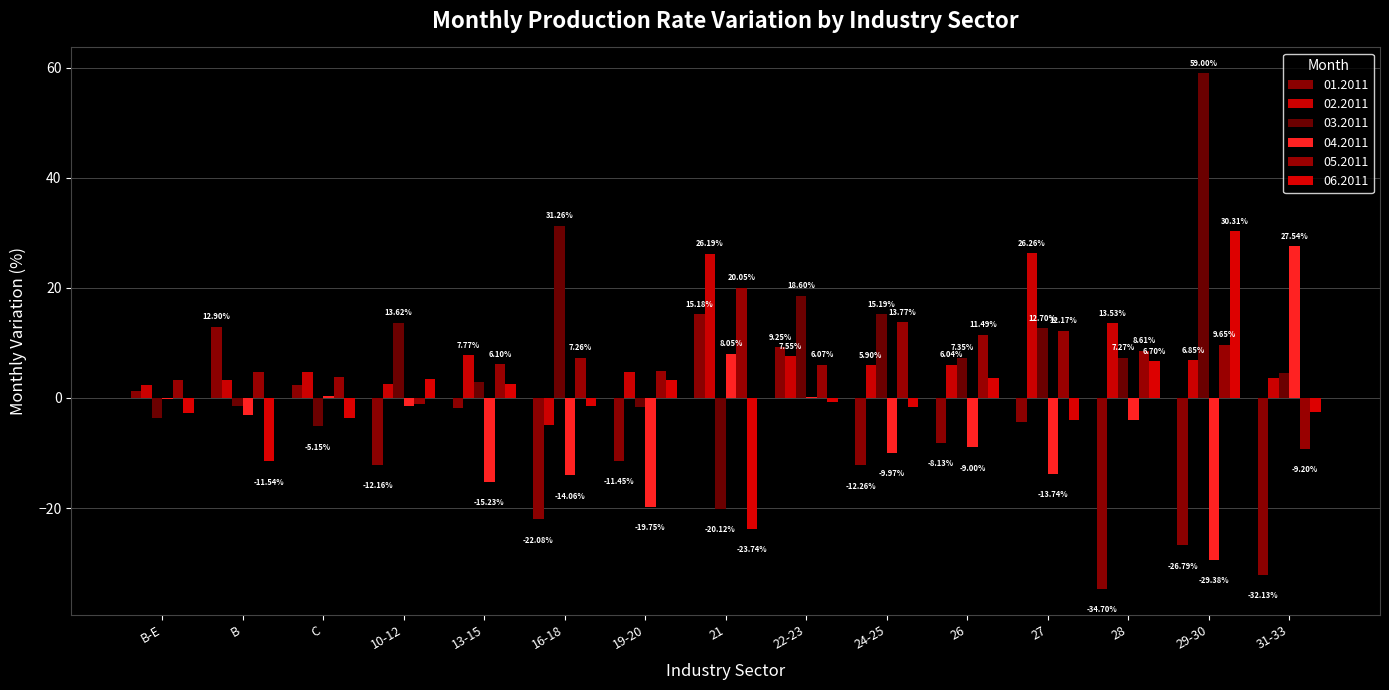

Is it true that 06.2011 equals -3.6 at C?

True